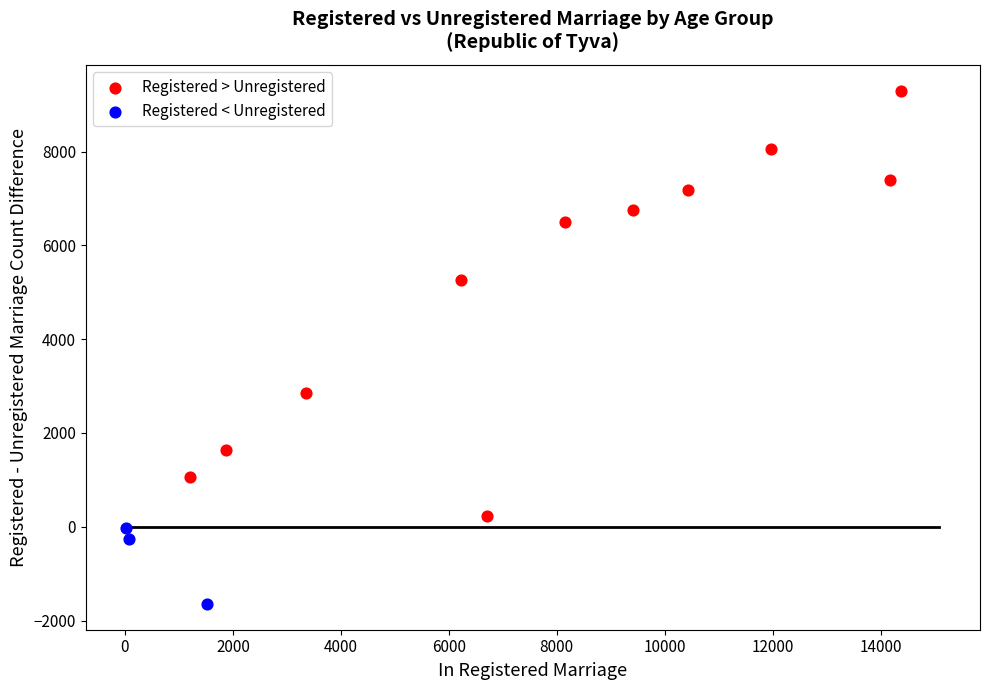

What are all the series names shown in the legend?

Registered > Unregistered, Registered < Unregistered